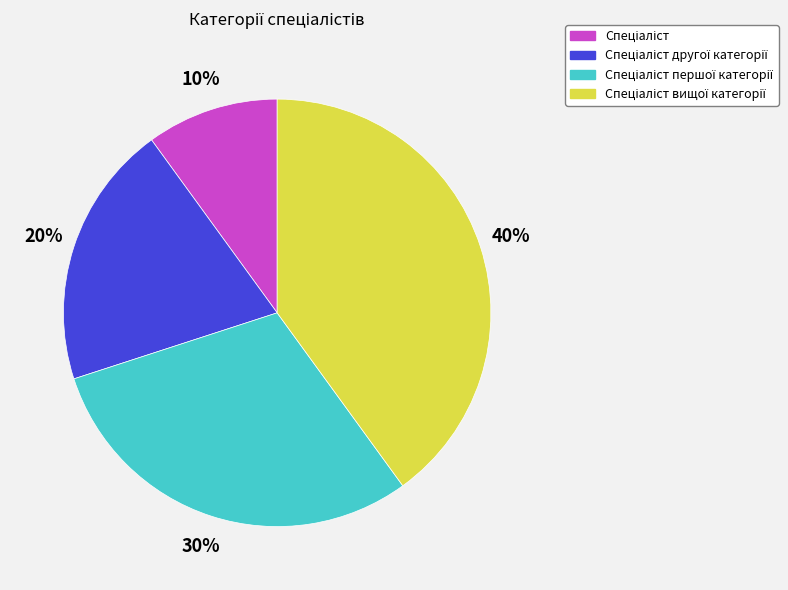

To the nearest percent, what is the difference between the largest and smallest slice percentages?

30%